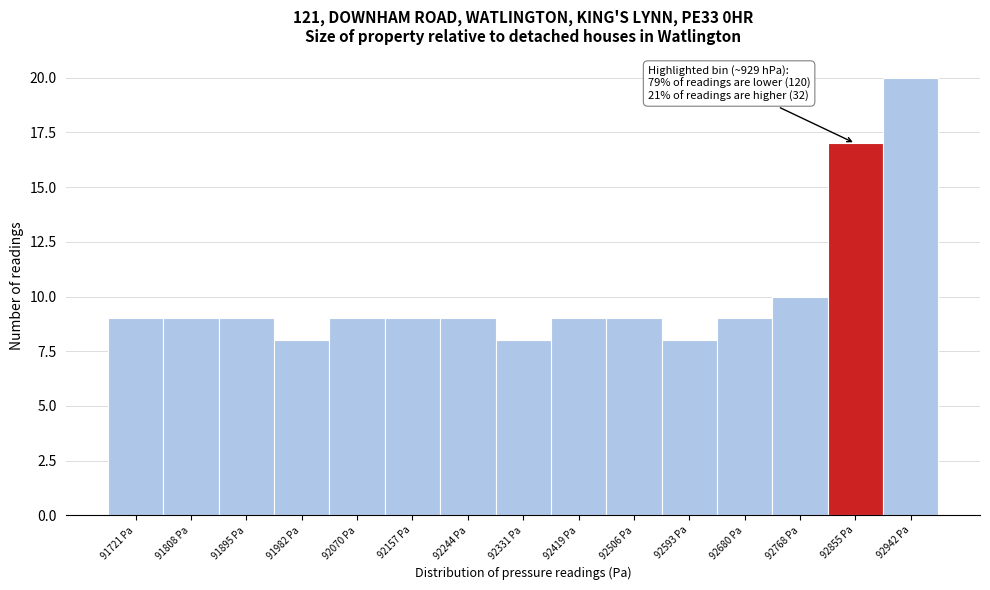

Reading right to left, transcribe all the data shown in this chart.

92942 Pa=20	92855 Pa=17	92768 Pa=10	92680 Pa=9	92593 Pa=8	92506 Pa=9	92419 Pa=9	92331 Pa=8	92244 Pa=9	92157 Pa=9	92070 Pa=9	91982 Pa=8	91895 Pa=9	91808 Pa=9	91721 Pa=9